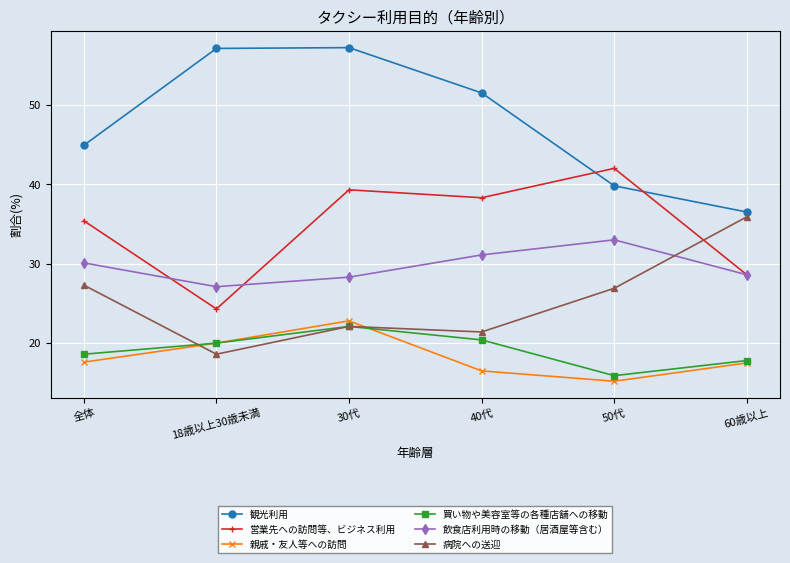

At which label does 営業先への訪問等、ビジネス利用 reach its minimum?

18歳以上30歳未満